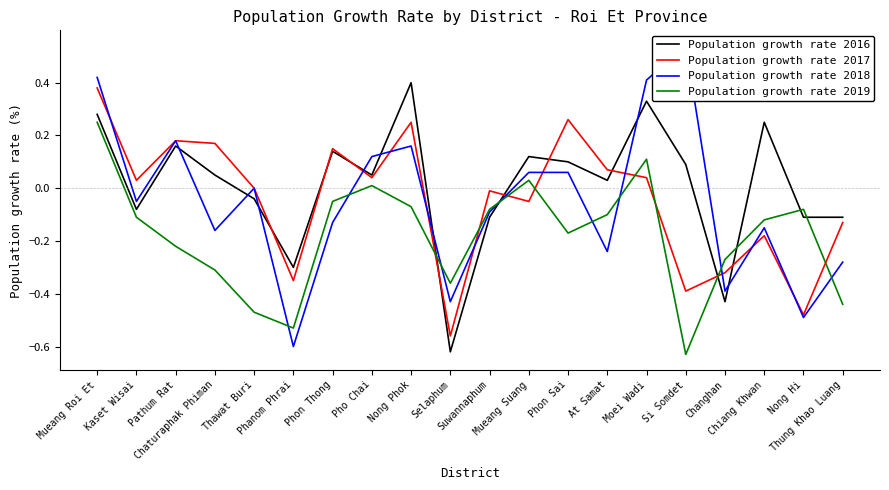

At which category is the sum across all series the highest?

Mueang Roi Et